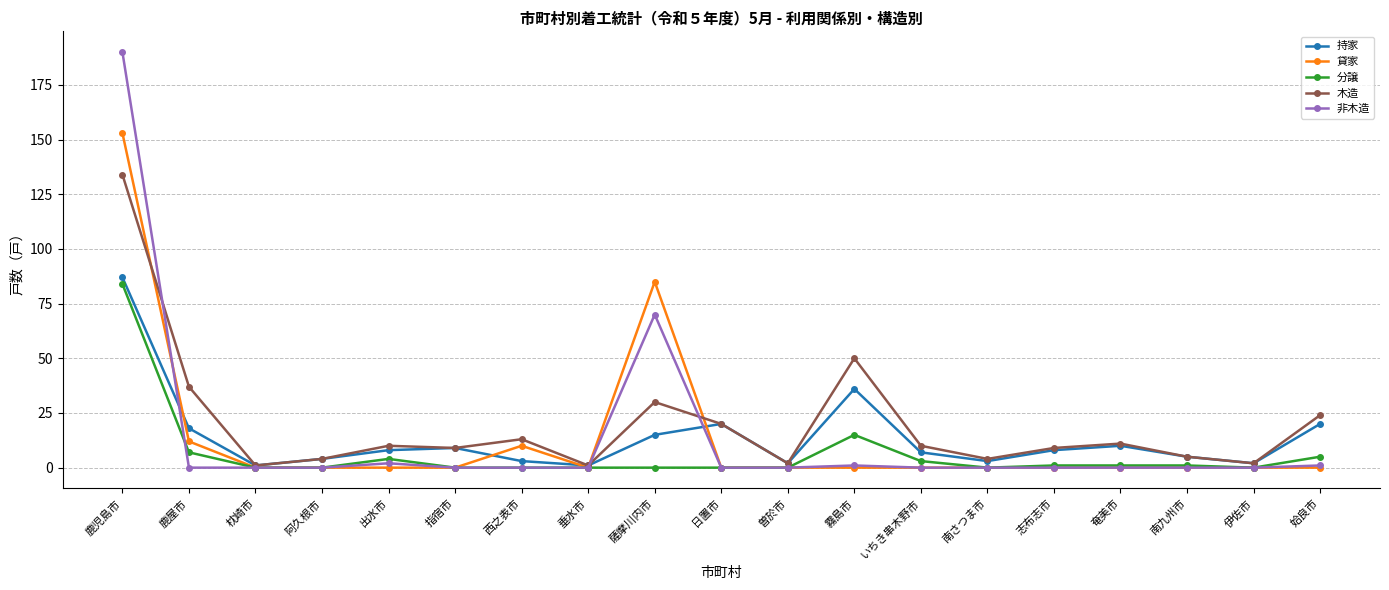

At which label does 持家 first exceed 8?

鹿児島市